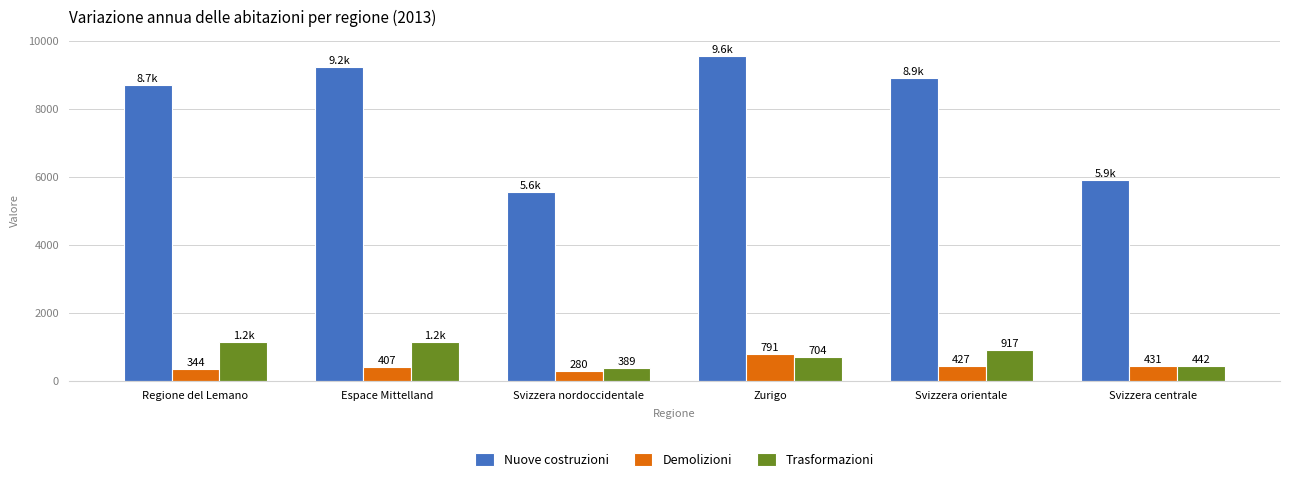

At Zurigo, list the series in order from smallest to largest.

Trasformazioni, Demolizioni, Nuove costruzioni